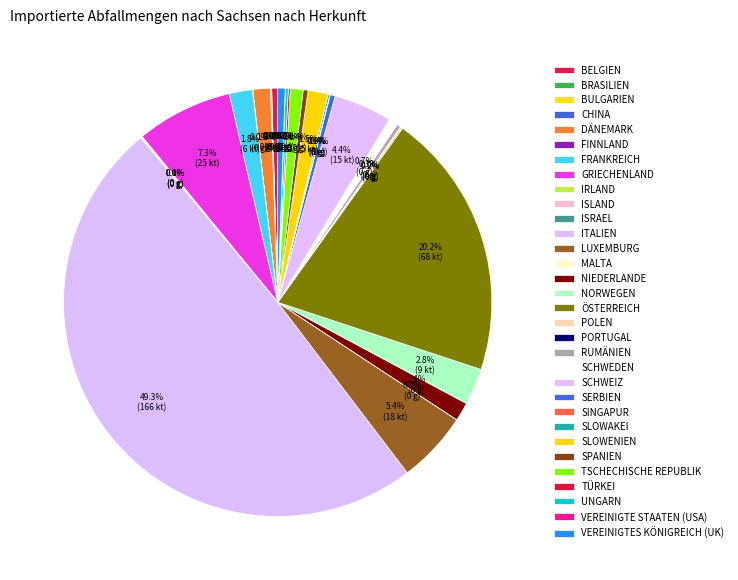

Which slice is the largest?

Italien